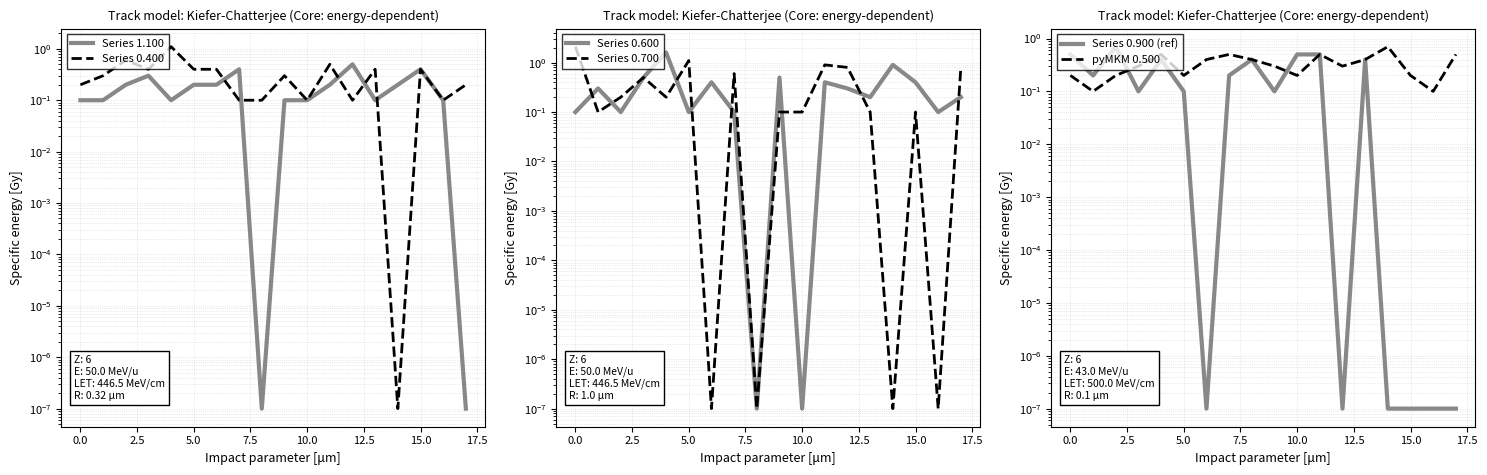

How many interior local peaks does the Series 0.700 series have?

5